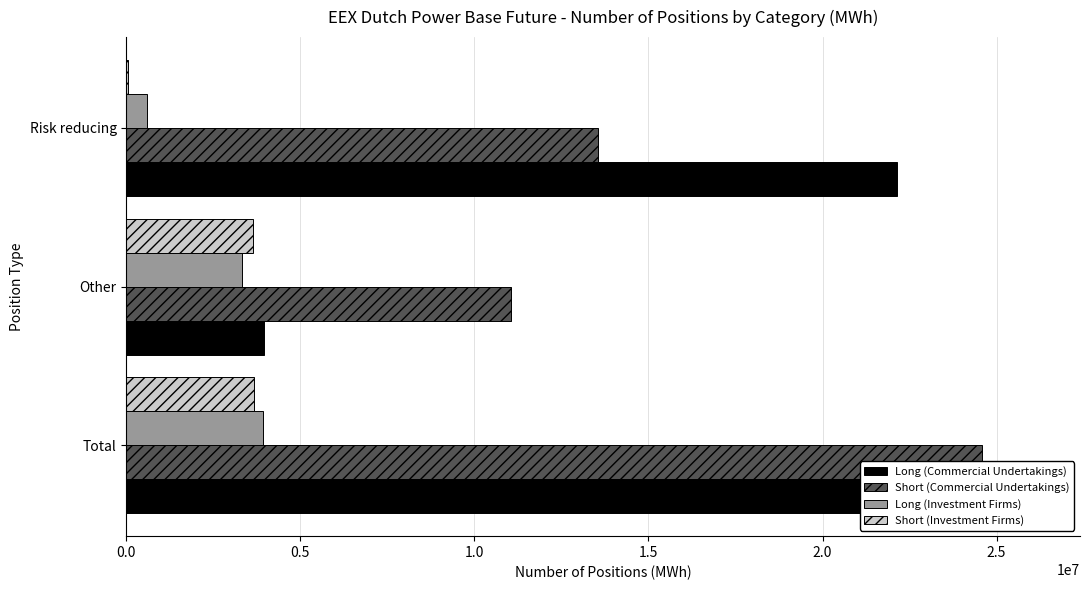

Count the Long (Commercial Undertakings) values in the range 3951046 to 26093018.

3